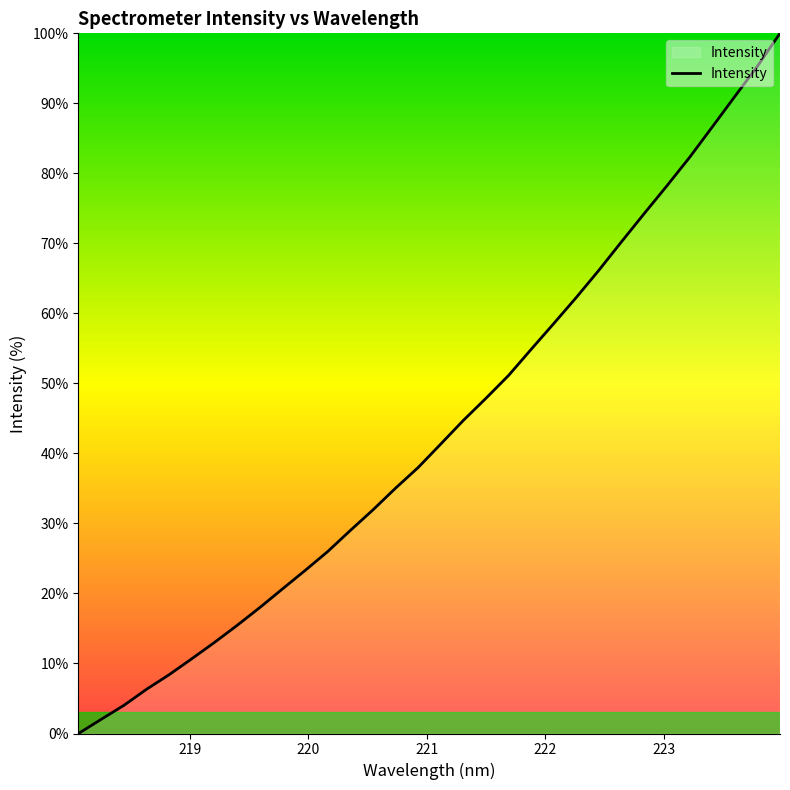

What is the difference between the maximum and minimum values?

100.0